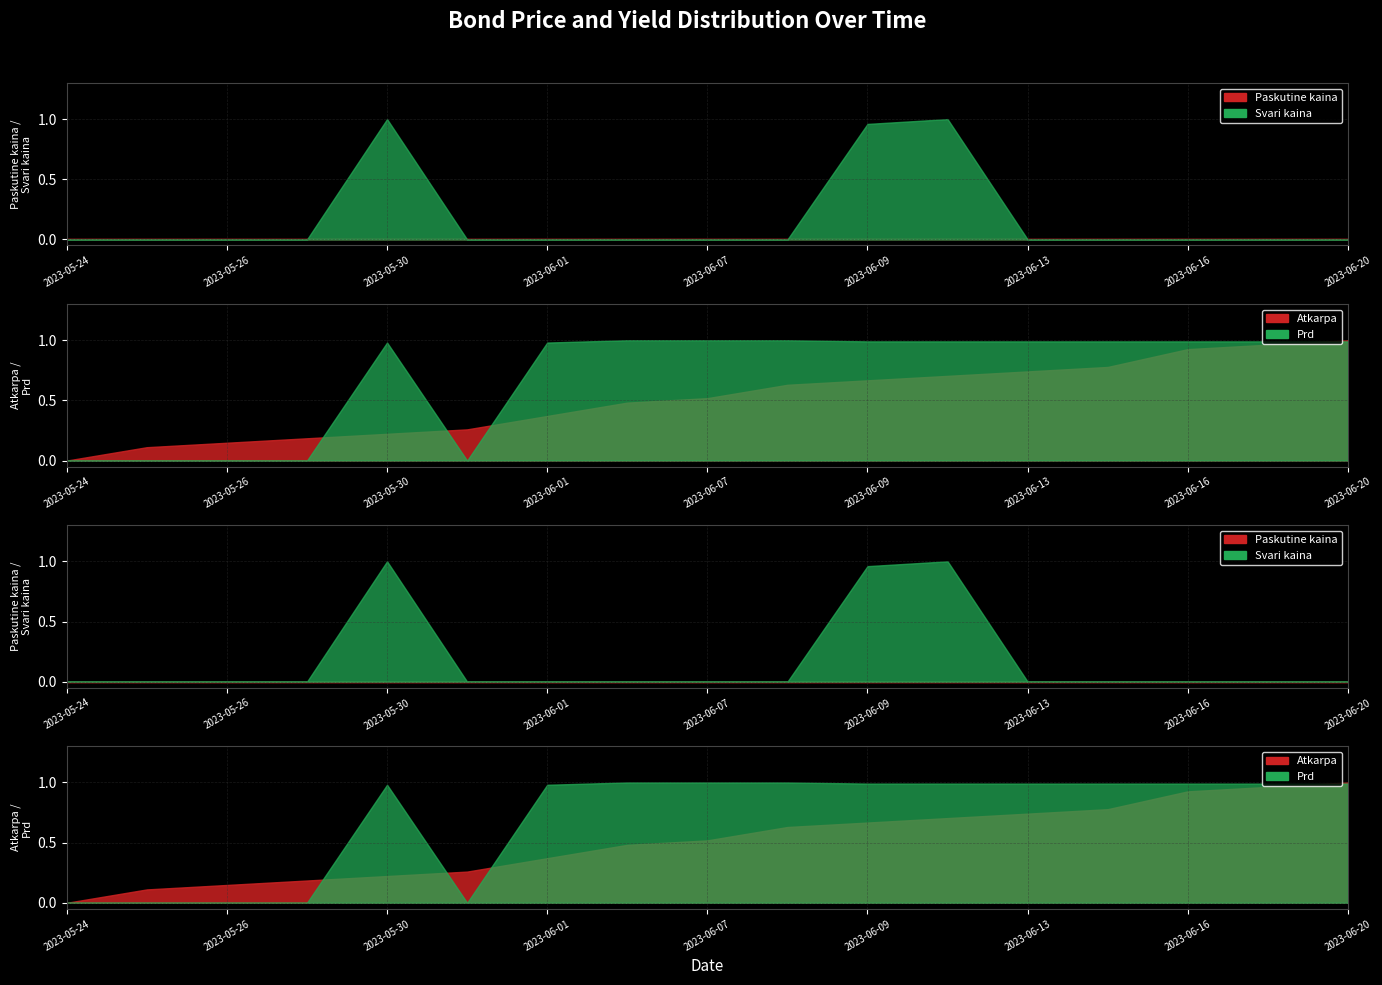

True or false: Svari kaina and Atkarpa intersect in this chart.

True